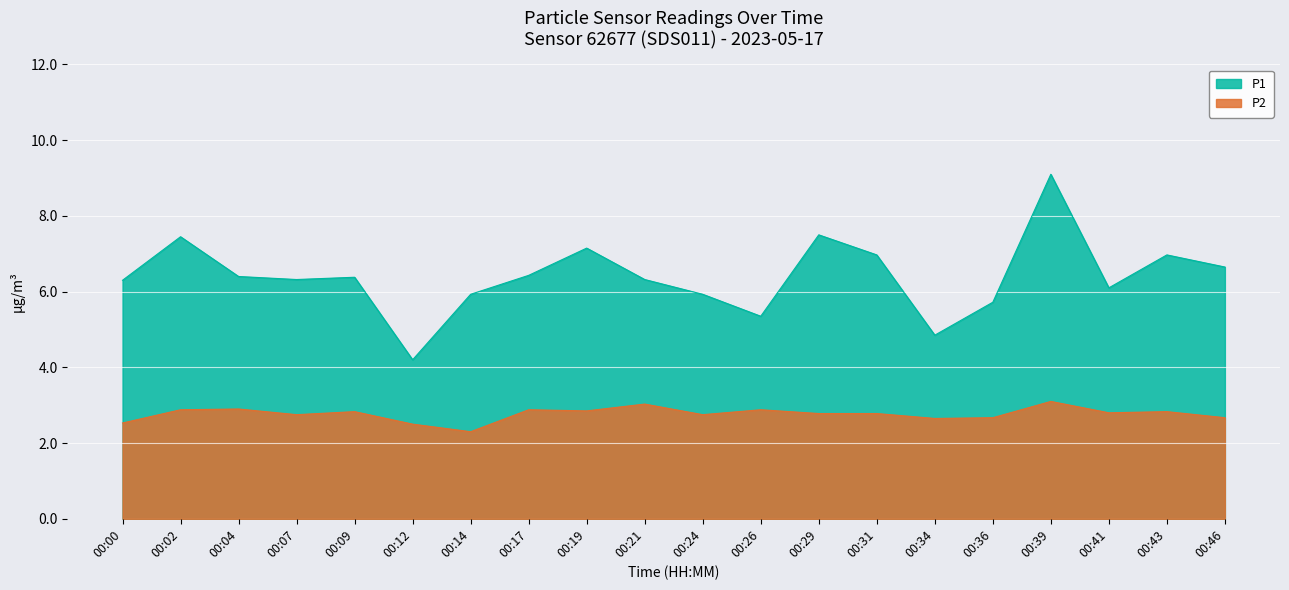

At 00:00, list the series in order from largest to smallest.

P1, P2